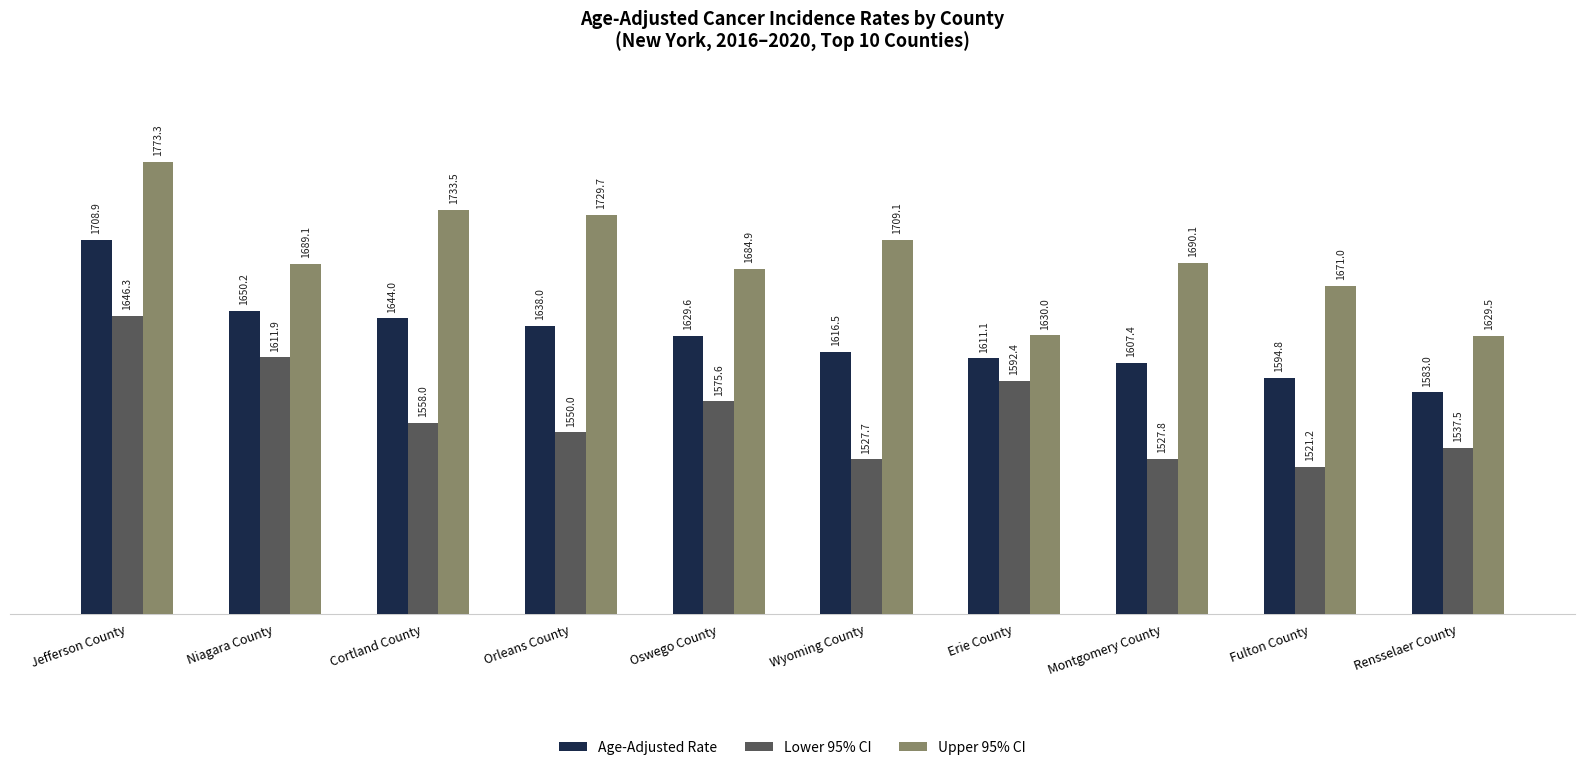

What is the value of the Age-Adjusted Rate bar at the 10th from the left?

1583.0